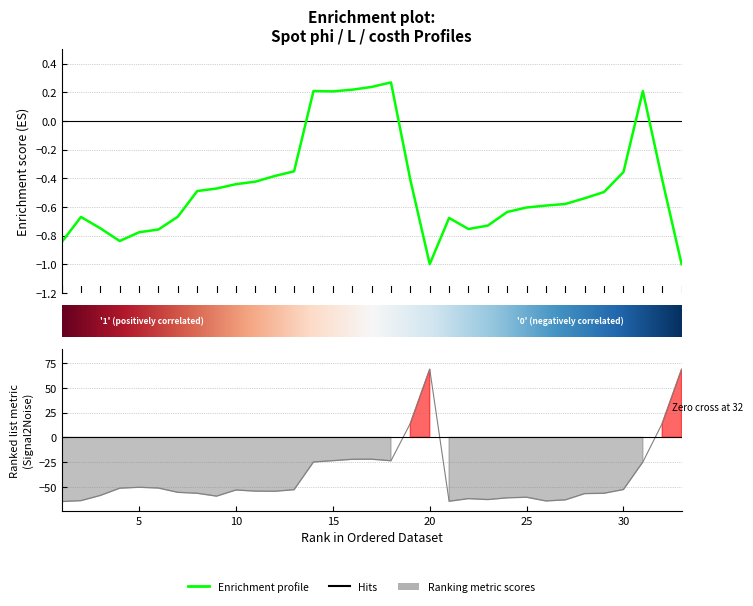

True or false: phi has more than 2 points higher than both neighbors.

True